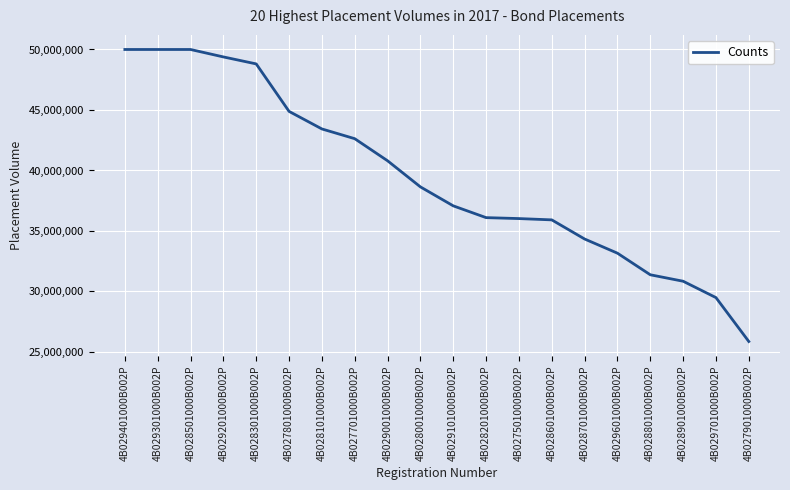

What position from the right is 4B028001000B002P?

11